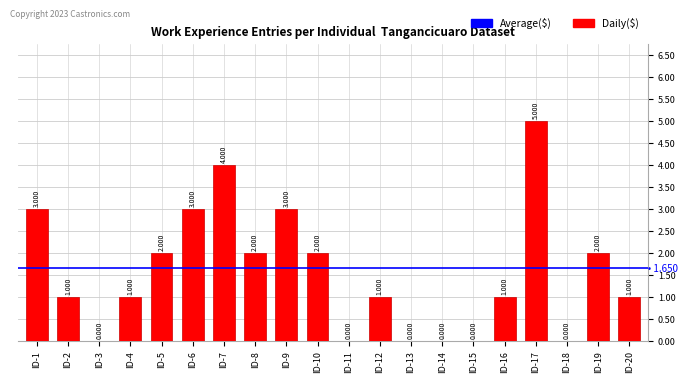

Count the number of categories in the chart.

20